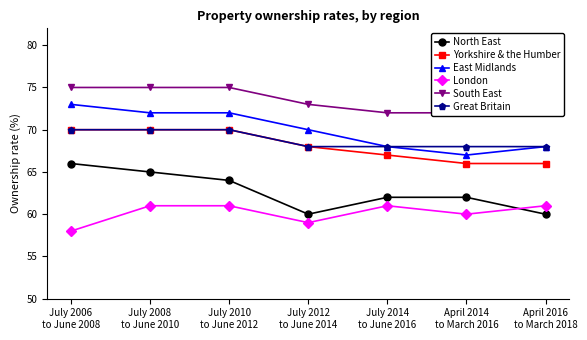

True or false: North East has more than 2 points higher than both neighbors.

False